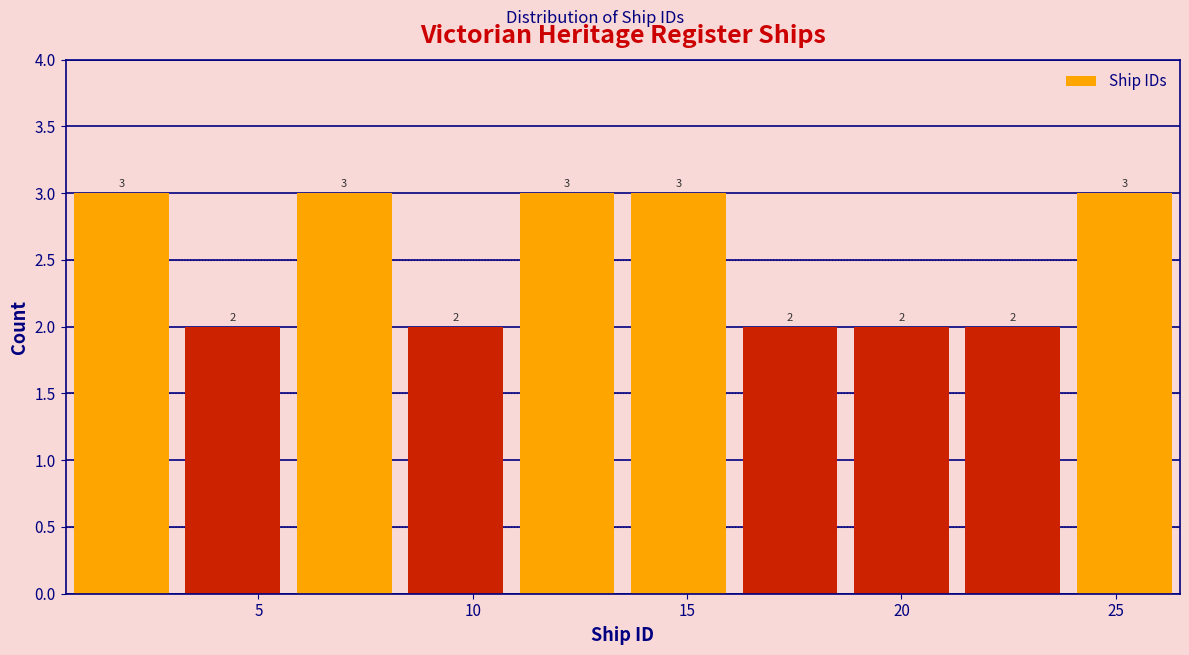

What is the height of the bar covering 3.1 to 5.7 on the x-axis? The bar edges are not printed on the chart, so give them approximately, as read against the axis.

2